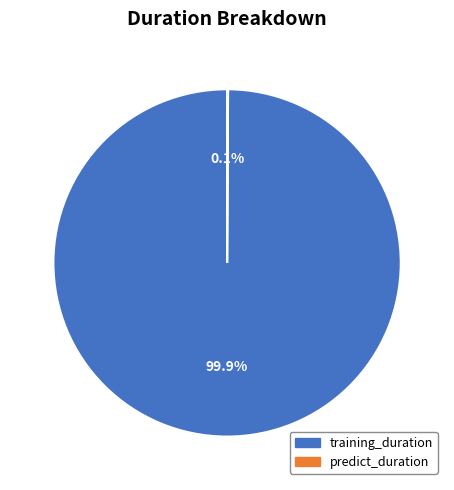

Is it true that training_duration is 100% of the pie?

True